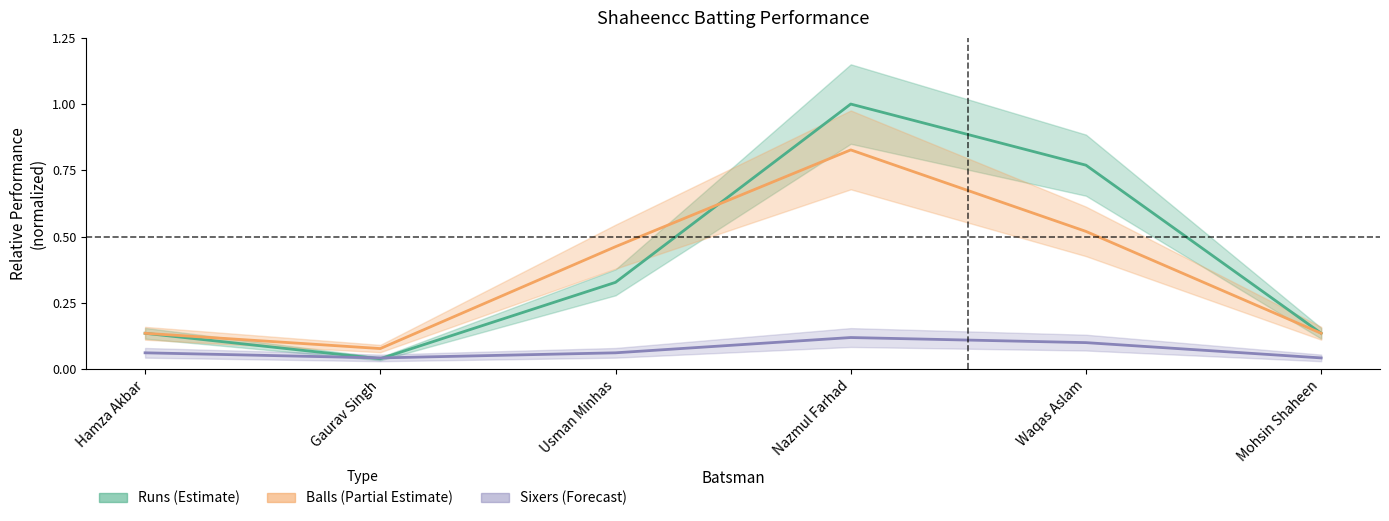

Count the number of data series in this chart.

3